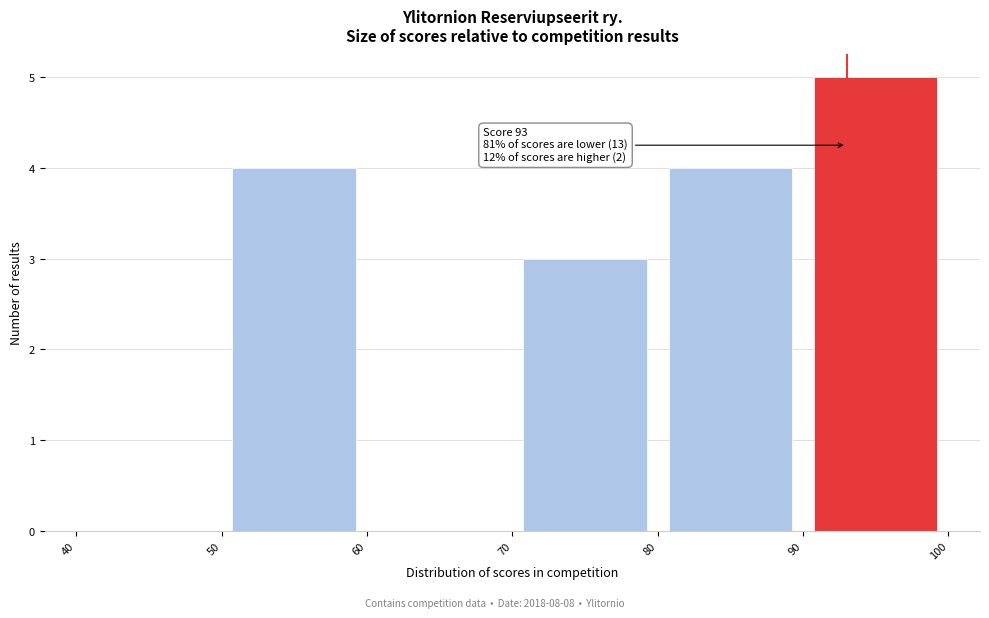

Which range on the x-axis has the tallest bar?

90 to 100